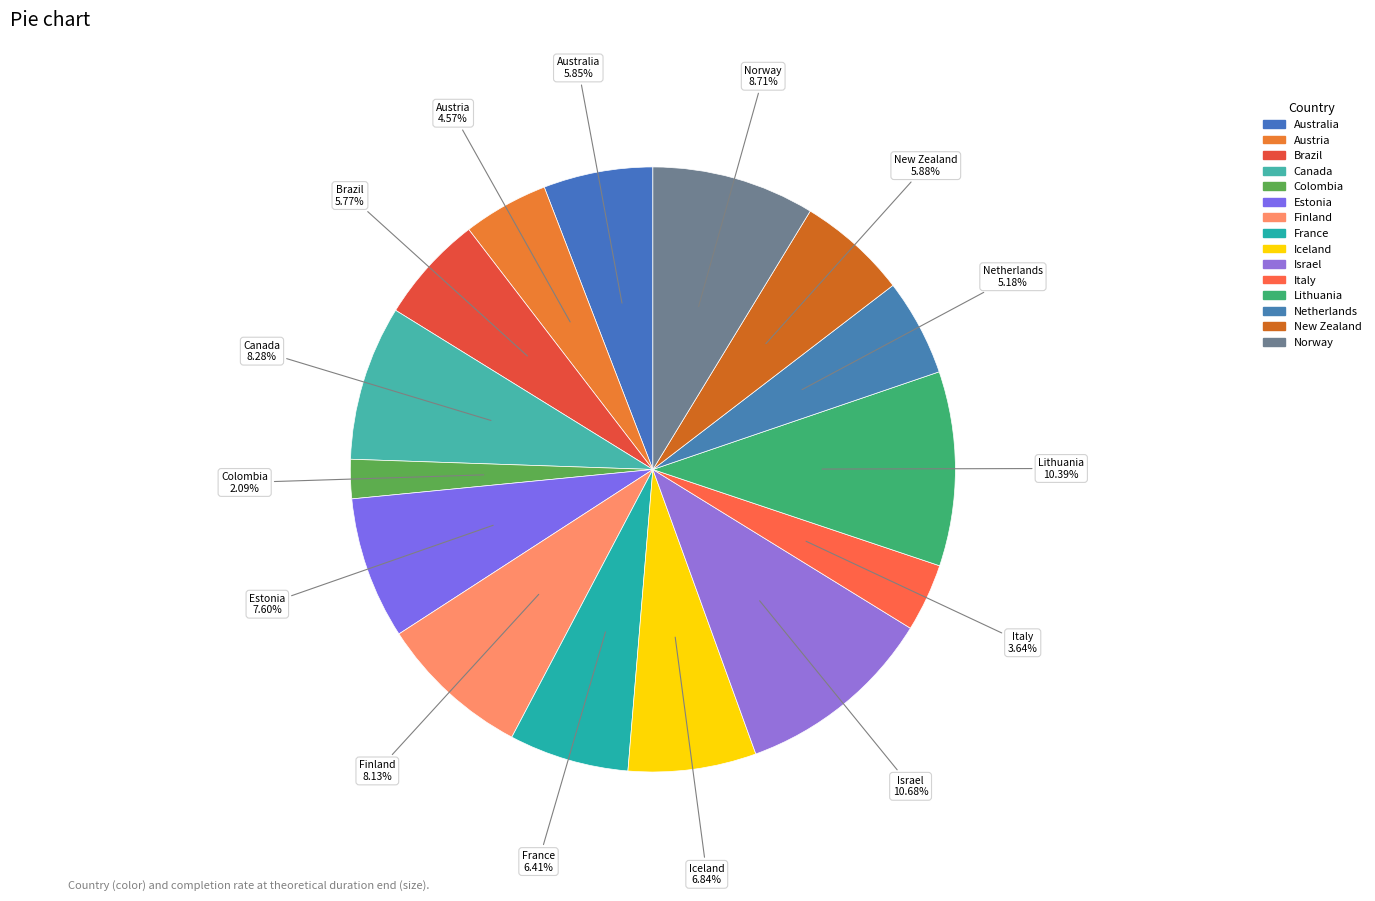

To the nearest percent, what percentage of the pie is Italy?

4%